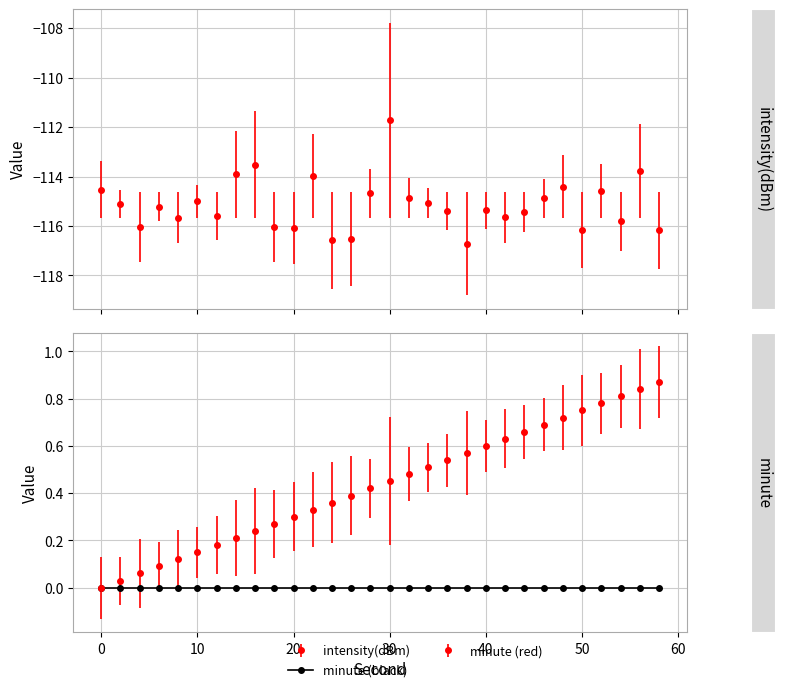

How many interior local peaks (higher than both neighbors) does the data have?

9